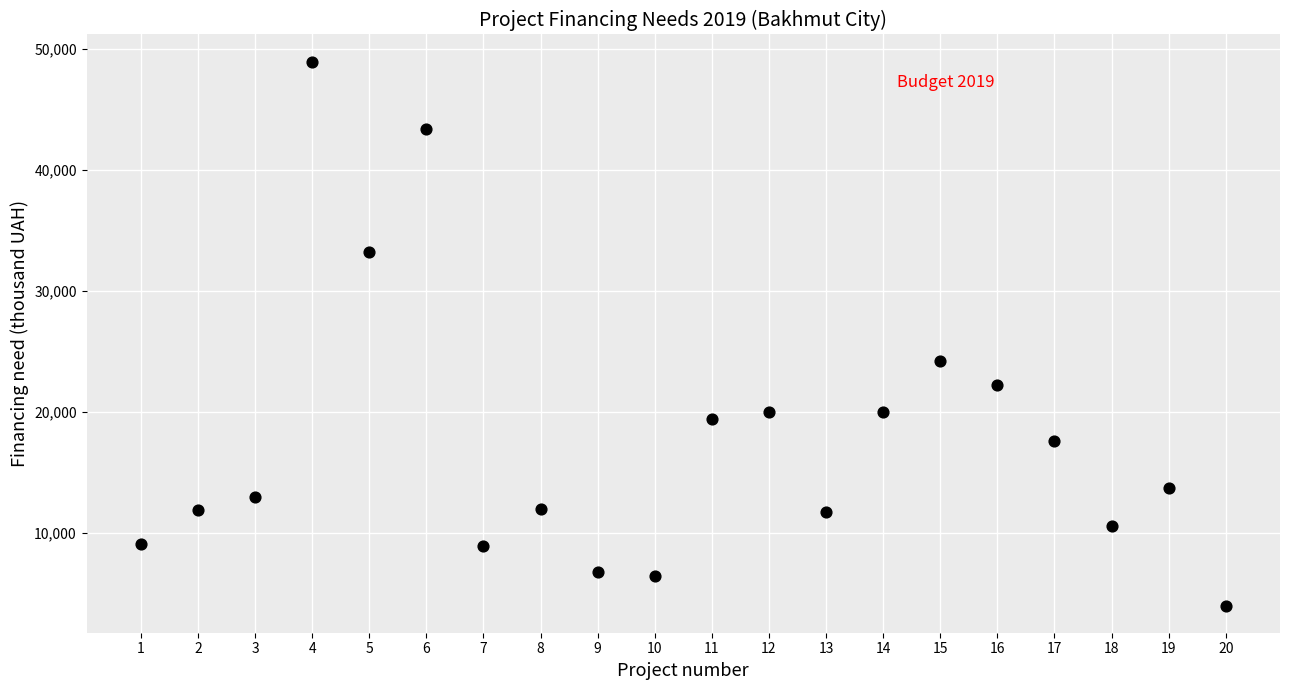

What Y value in the scatter plot is closest to 26452?

24217.0